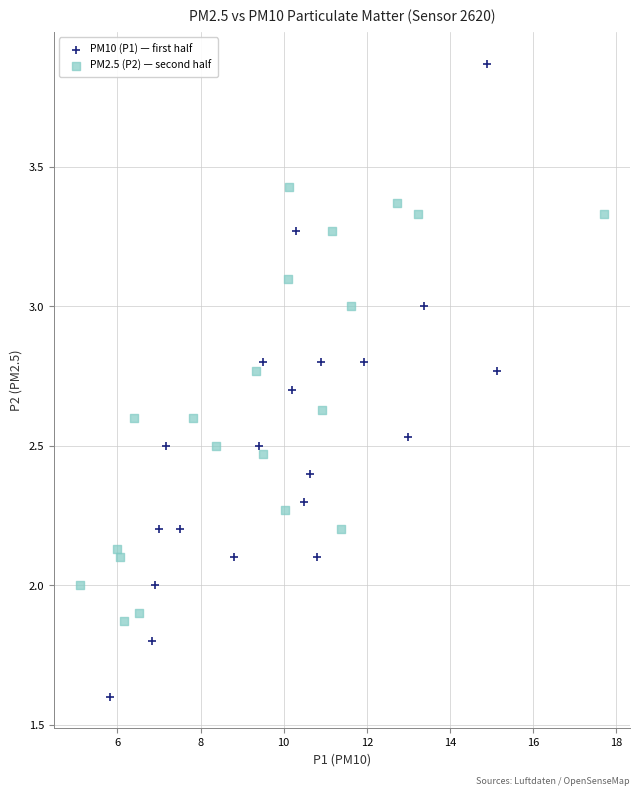

Which series reaches the maximum Y coordinate?

PM10 (P1) — first half